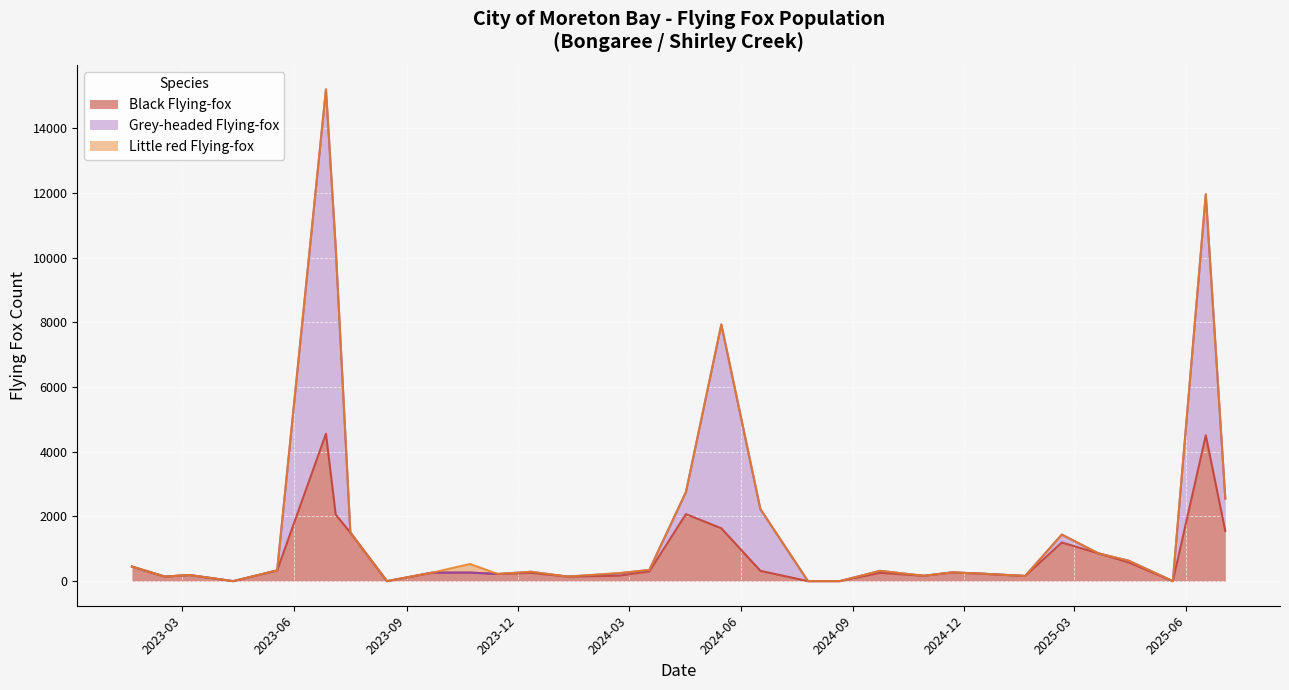

Is the value of Grey-headed Flying-fox at 2023-11-15 greater than the value of Black Flying-fox at 2023-01-19?

No